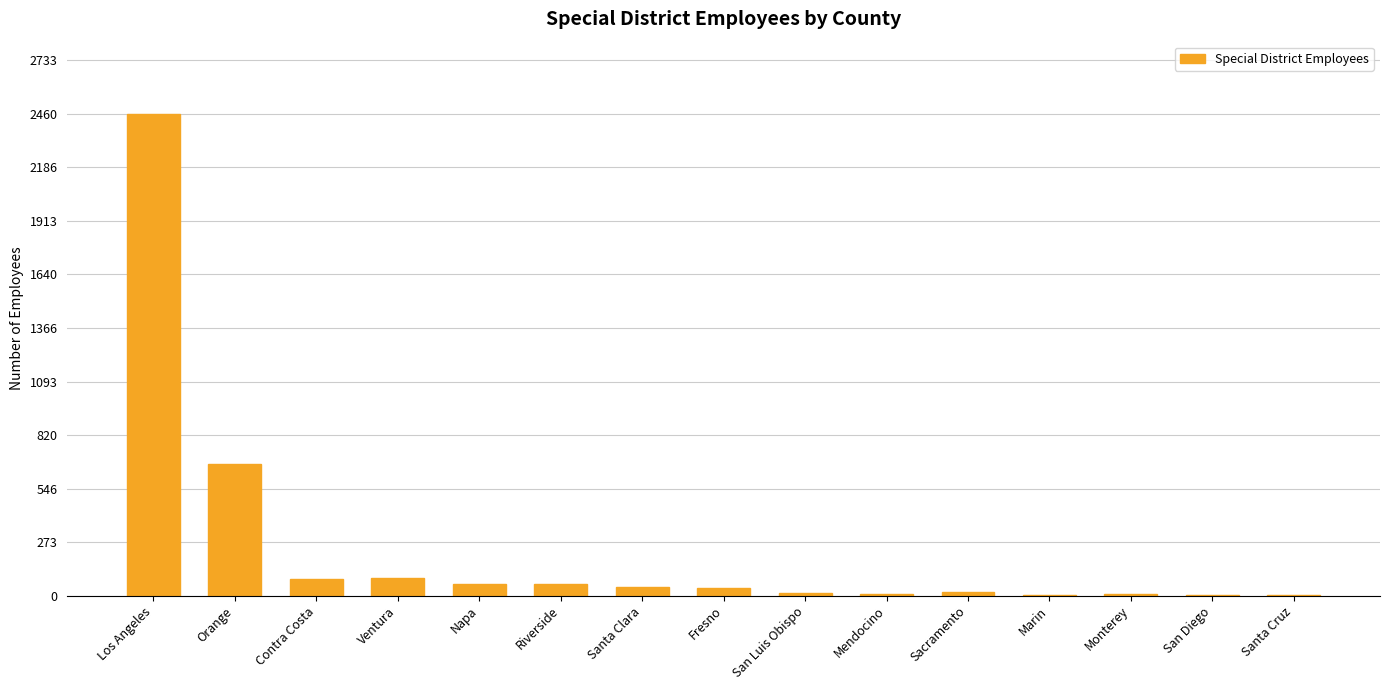

What is the sum of all values?

3564